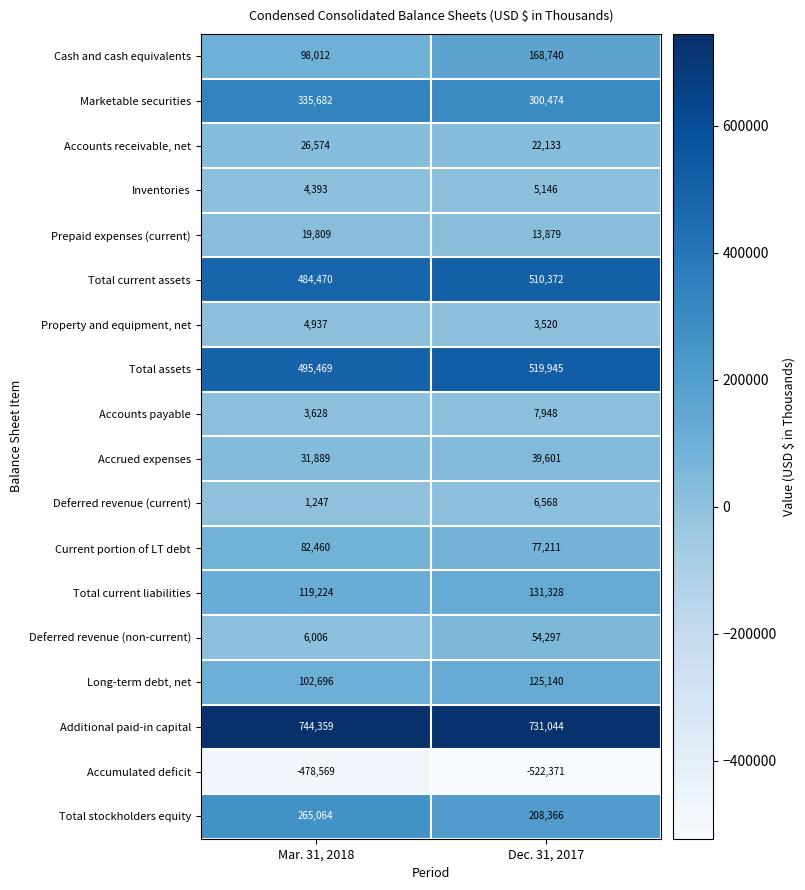

The Accrued expenses series shows 51974 at Dec. 31, 2017. True or false?

False